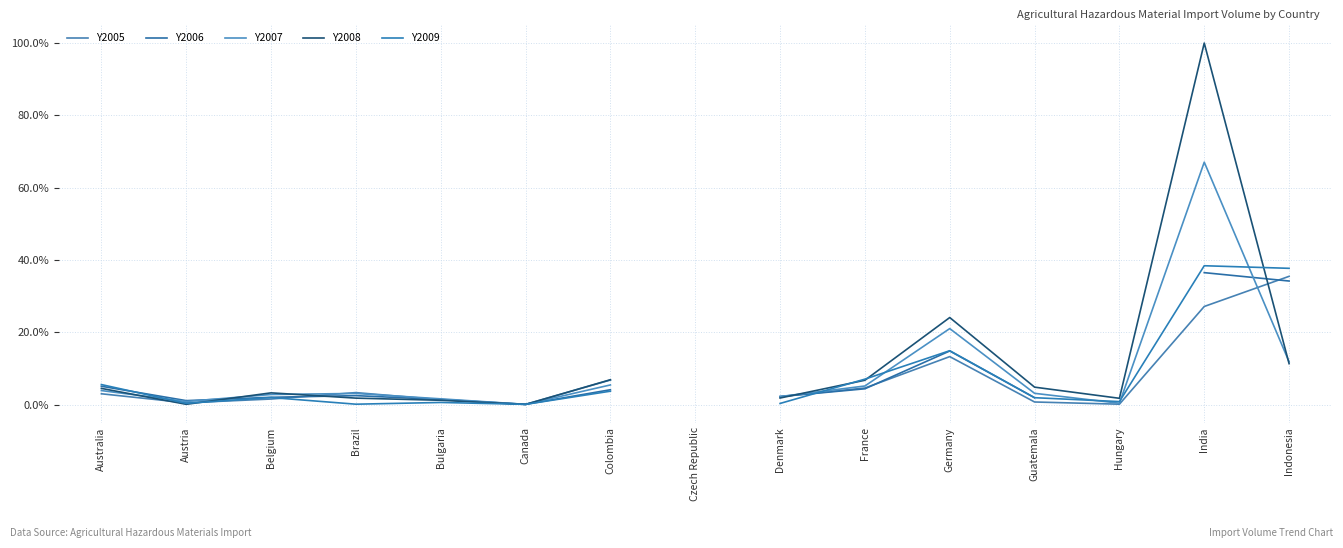

How many values in Y2005 are above zero?

14